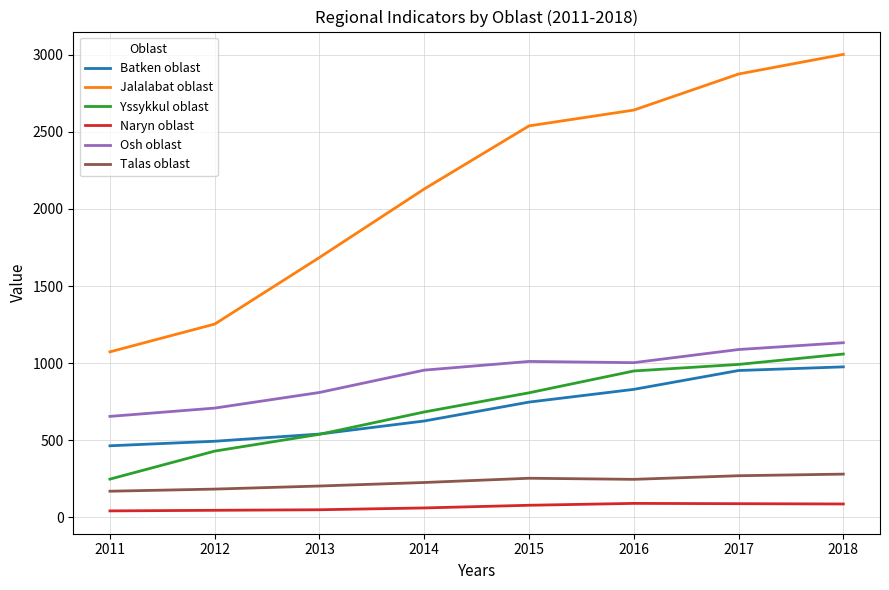

At how many categories does at least one series exceed 2424?

4